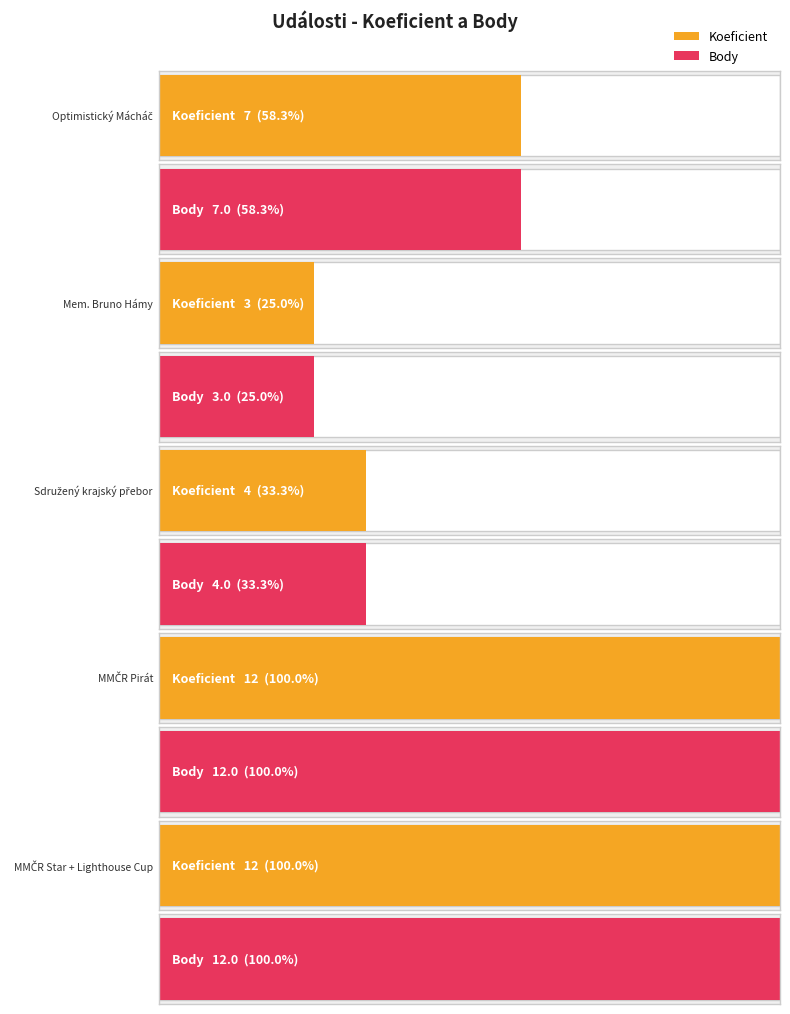

Which series has the largest total across all categories?

Koeficient